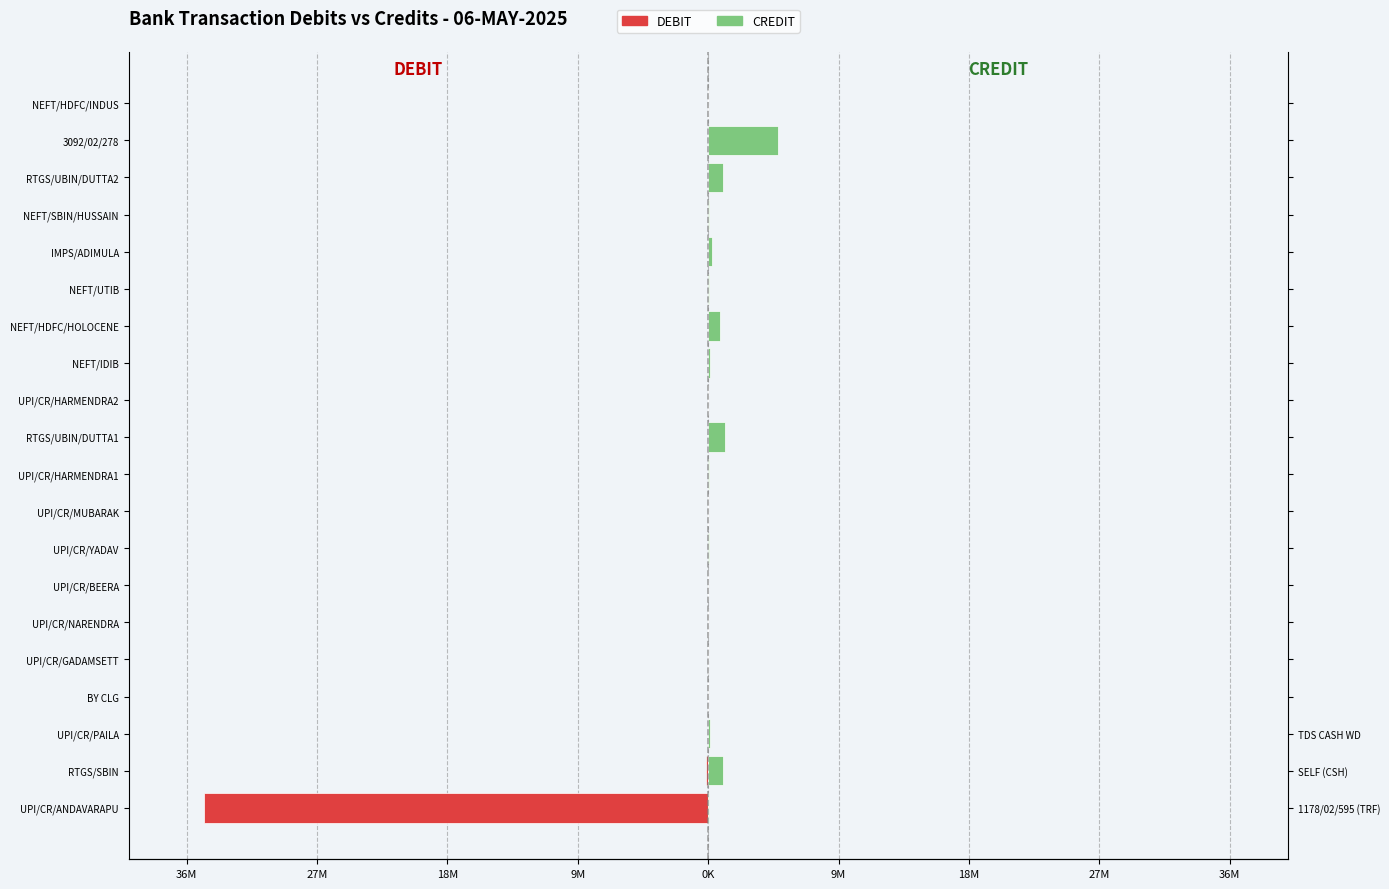

Is it true that CREDIT equals 8647 at UPI/CR/GADAMSETT?

False